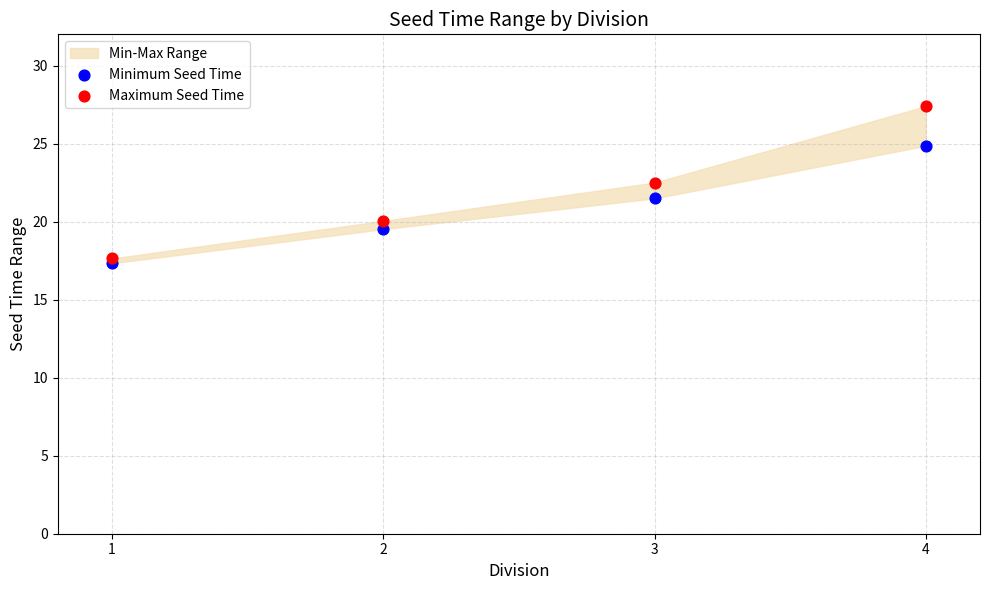

Which series contains the lowest Y value?

Minimum Seed Time